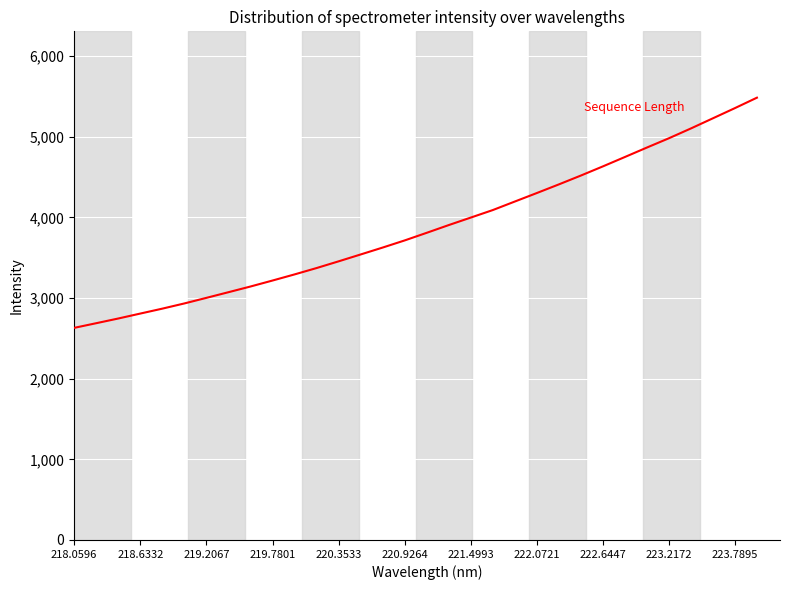

What is the smallest value displayed?

2630.0